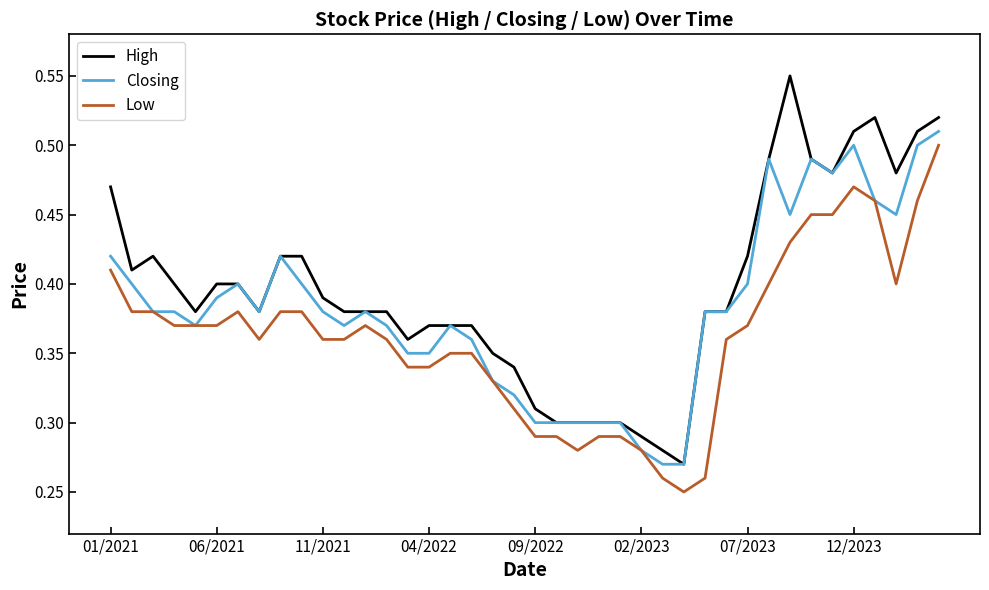

Which series has the largest range (max minus min)?

High